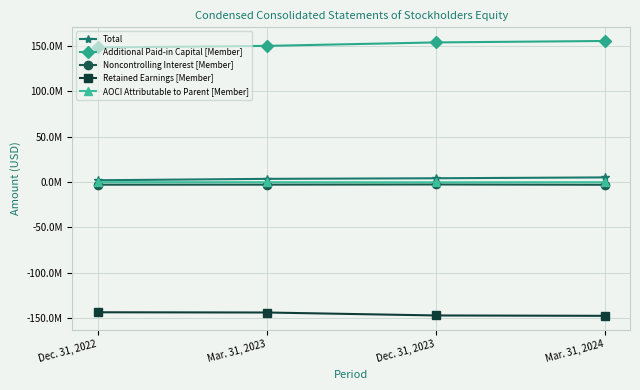

At which label does AOCI Attributable to Parent [Member] first exceed -155000?

Dec. 31, 2022